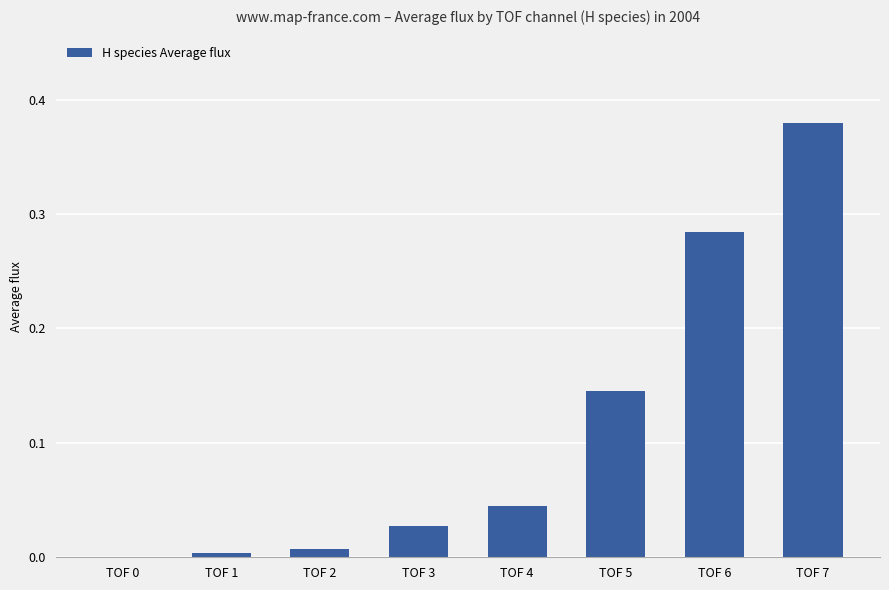

Which label corresponds to the largest value in the chart?

TOF 7